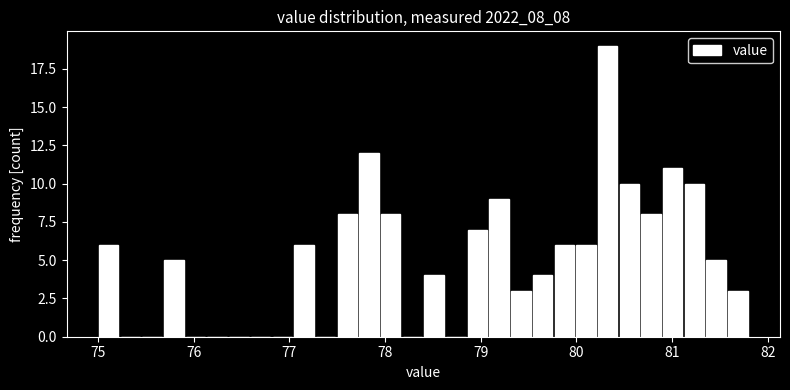

Around what value on the x-axis is the tallest bar? Give the approximate position of its centre, as read against the axis.

80.3